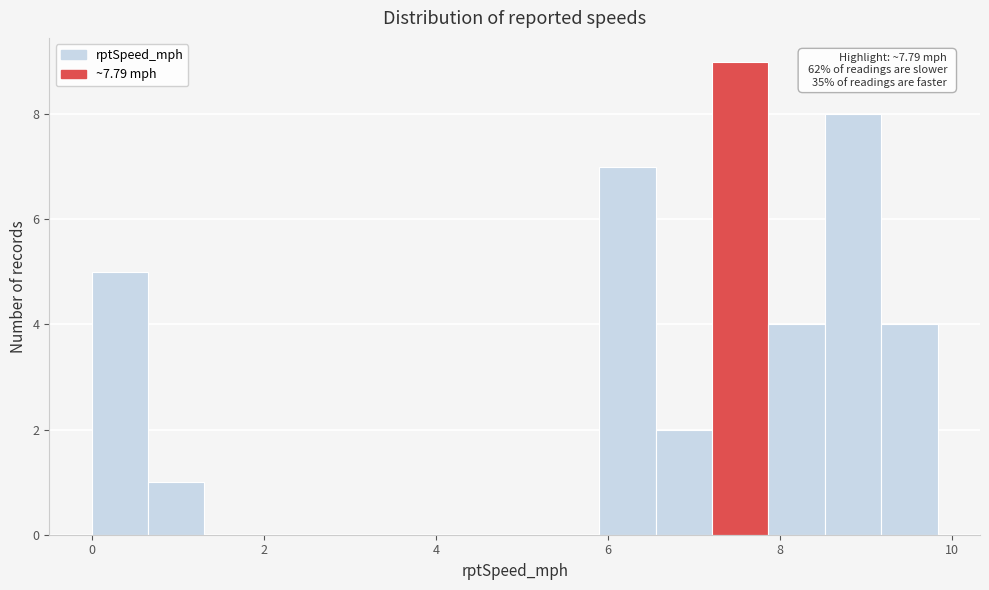

Read against the x-axis, roughly where is the centre of the tallest bar?

7.6